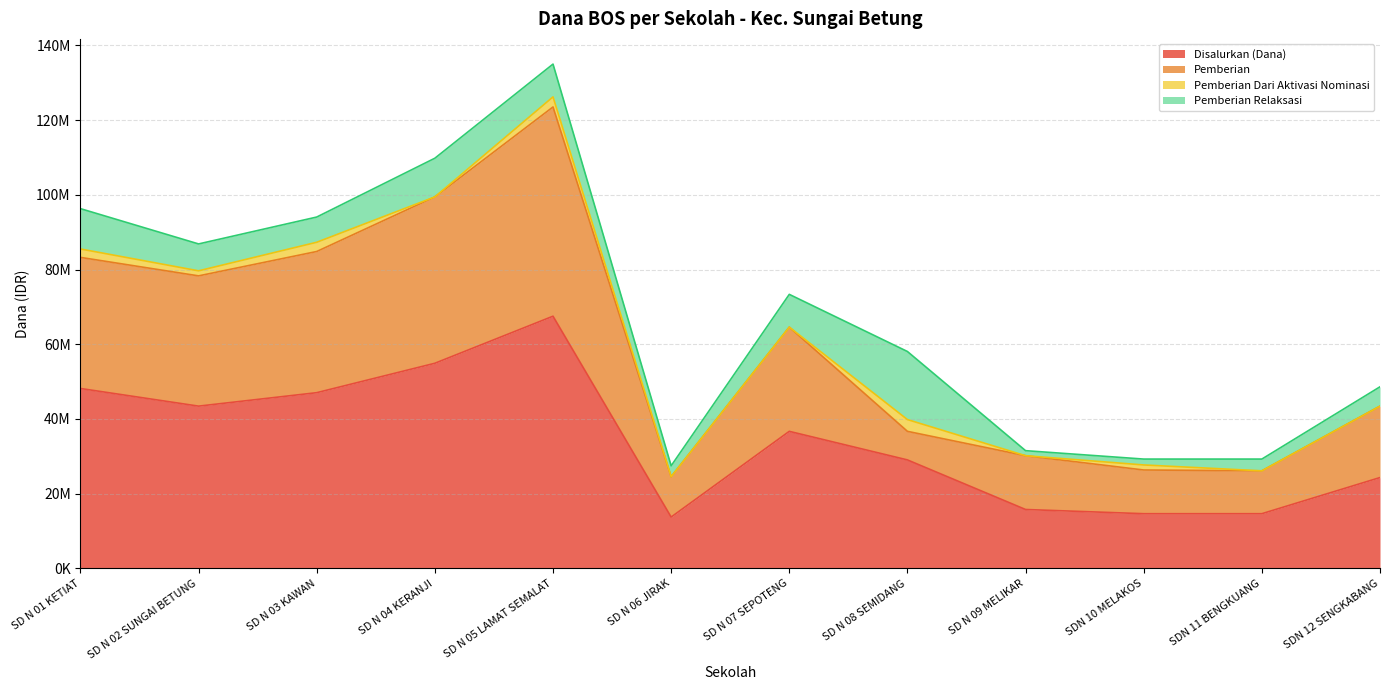

Where does the Disalurkan (Dana) series first go above 36675000?

SD N 01 KETIAT